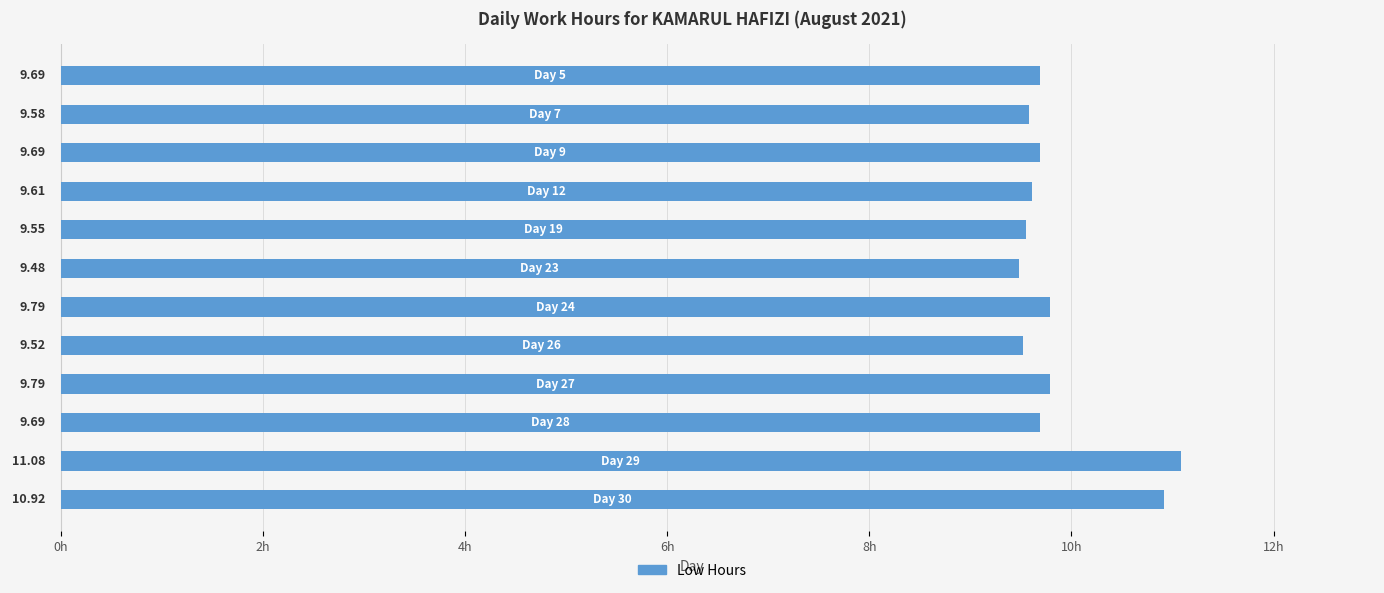

What is the difference between the second highest and minimum values?

1.4